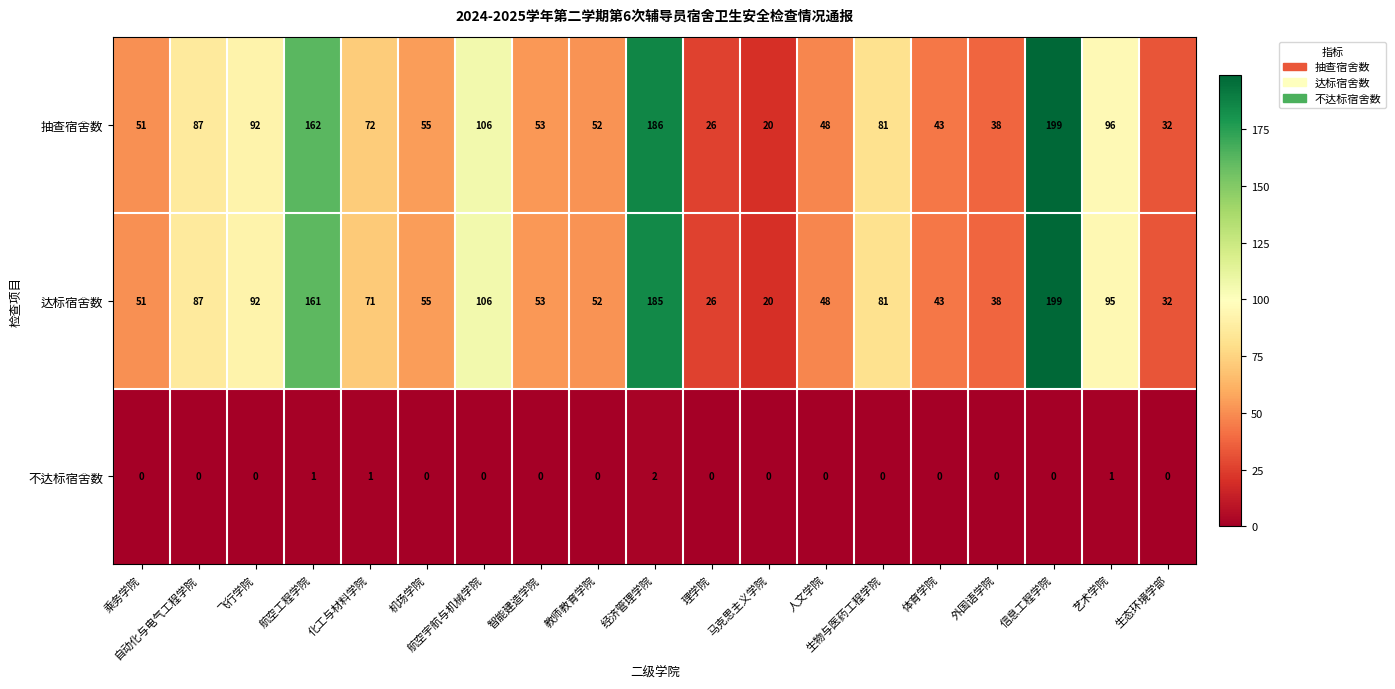

What is the total value across all series at 外国语学院?

76